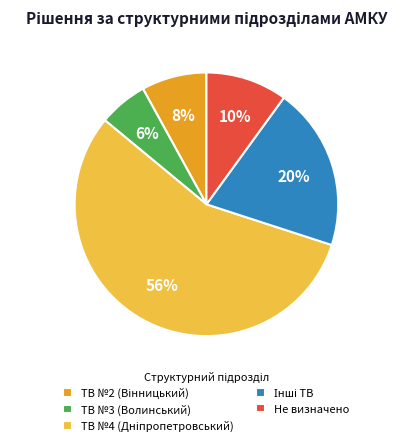

The ТВ №3 (Волинський) slice represents 15% of the pie. True or false?

False